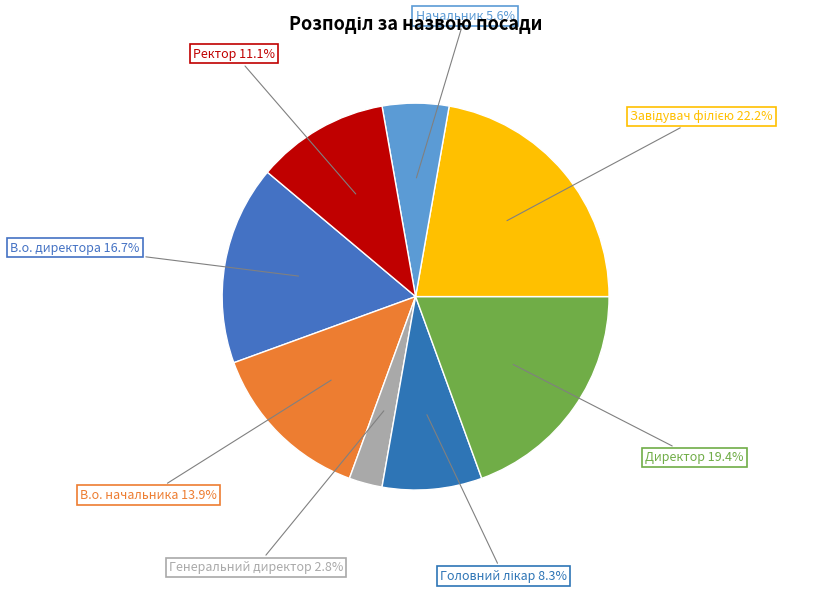

What is the total percentage of В.о. начальника and Директор?

33.3%